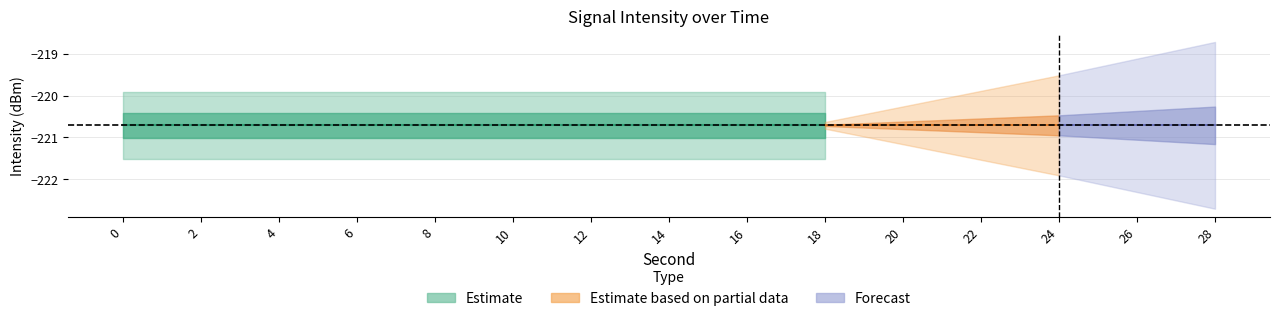

Between 26 and 22, which is larger?

26